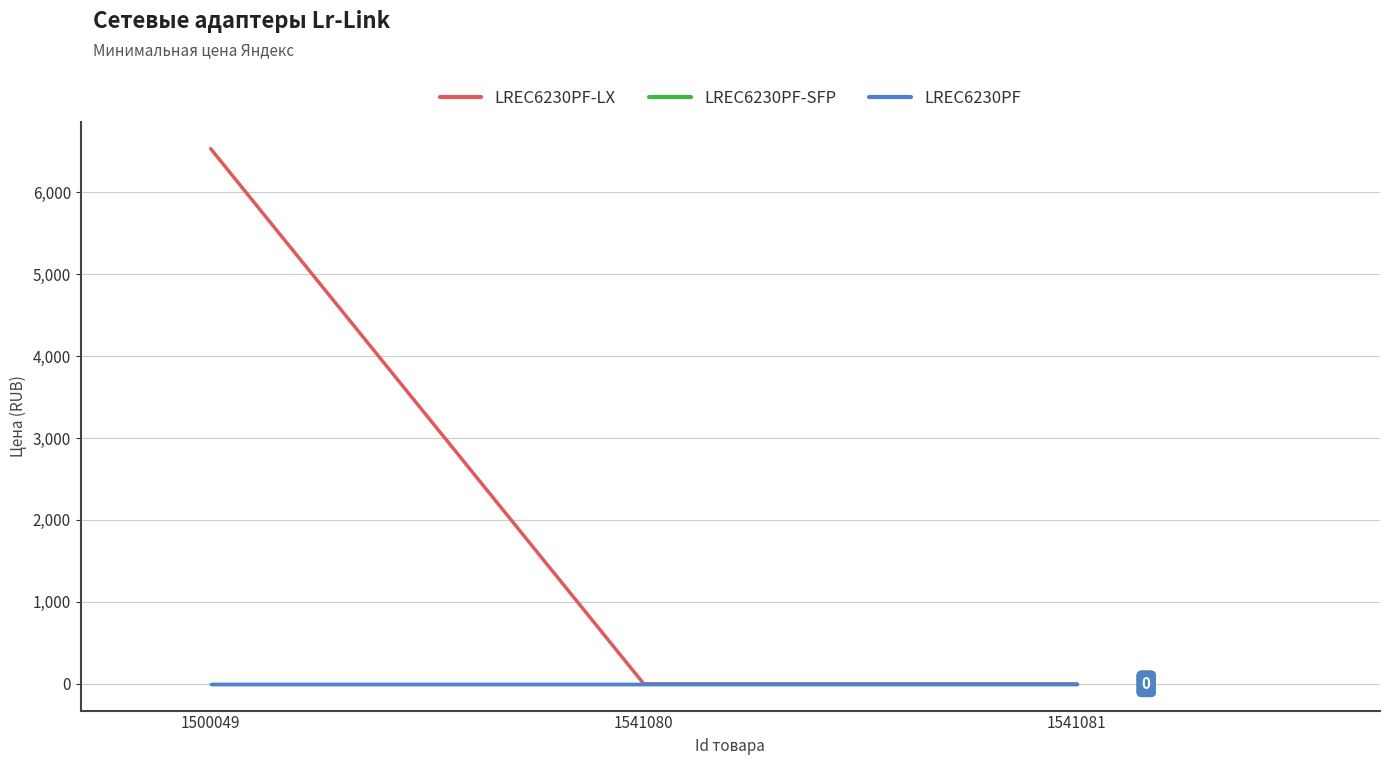

List the labels in order of LREC6230PF value, smallest first.

1500049, 1541080, 1541081